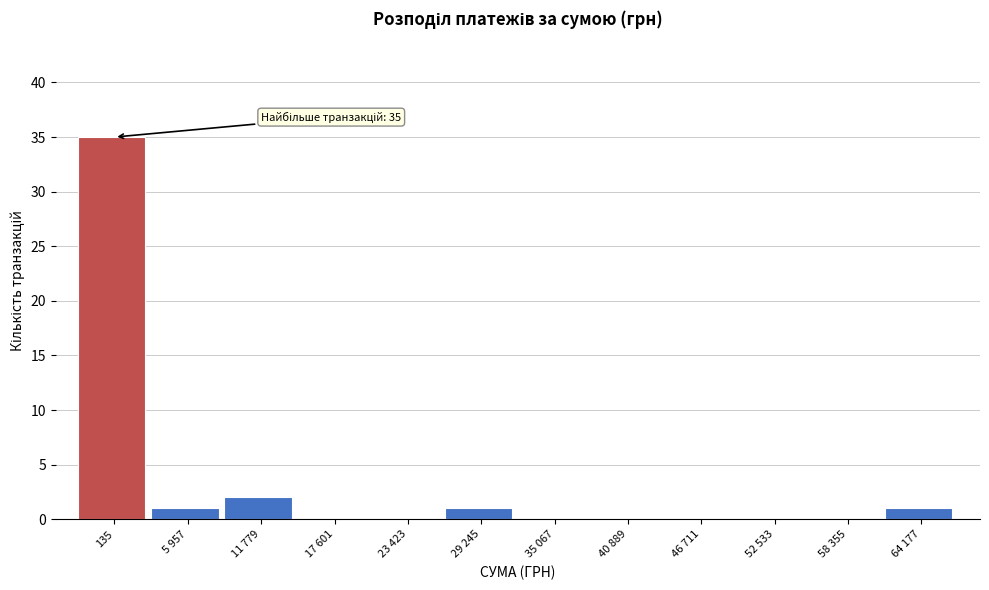

Reading right to left, list all the values displayed in this chart.

64 177=1	58 355=0	52 533=0	46 711=0	40 889=0	35 067=0	29 245=1	23 423=0	17 601=0	11 779=2	5 957=1	135=35